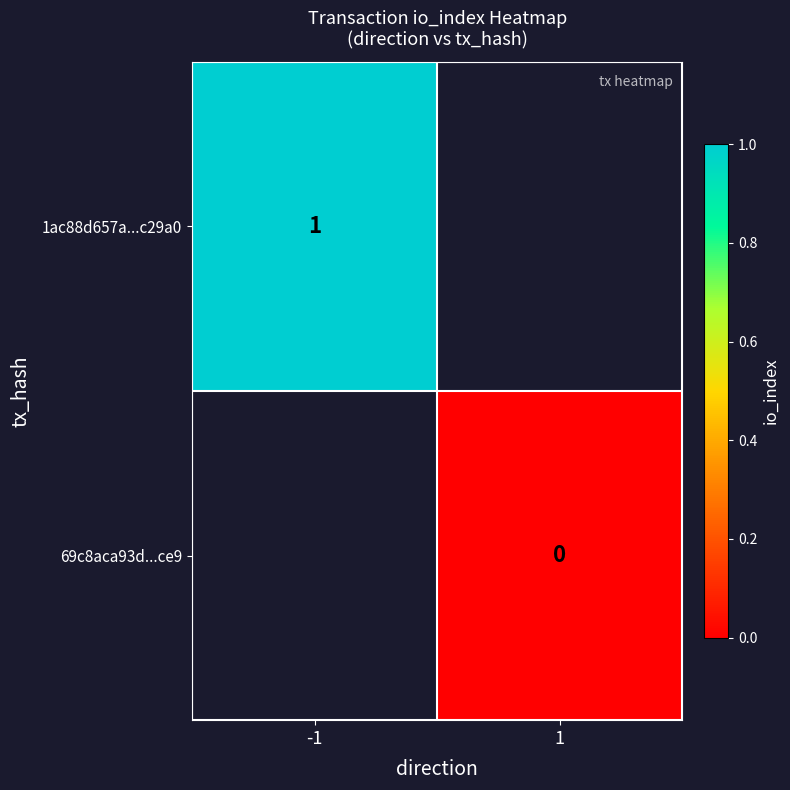

Which category has the lowest value across all series?

1